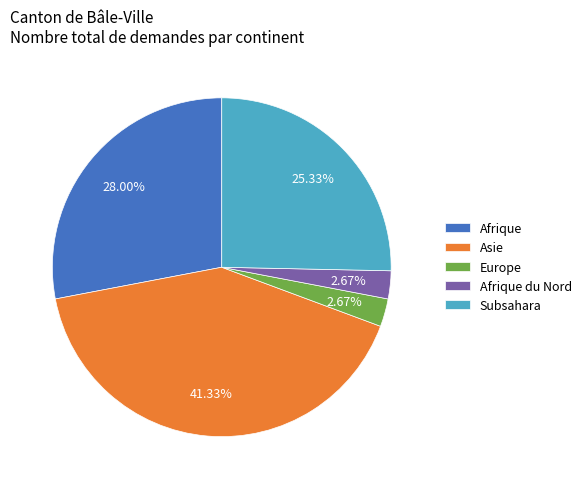

What is the ratio of the value at Asie to the value at Afrique du Nord?

15.5